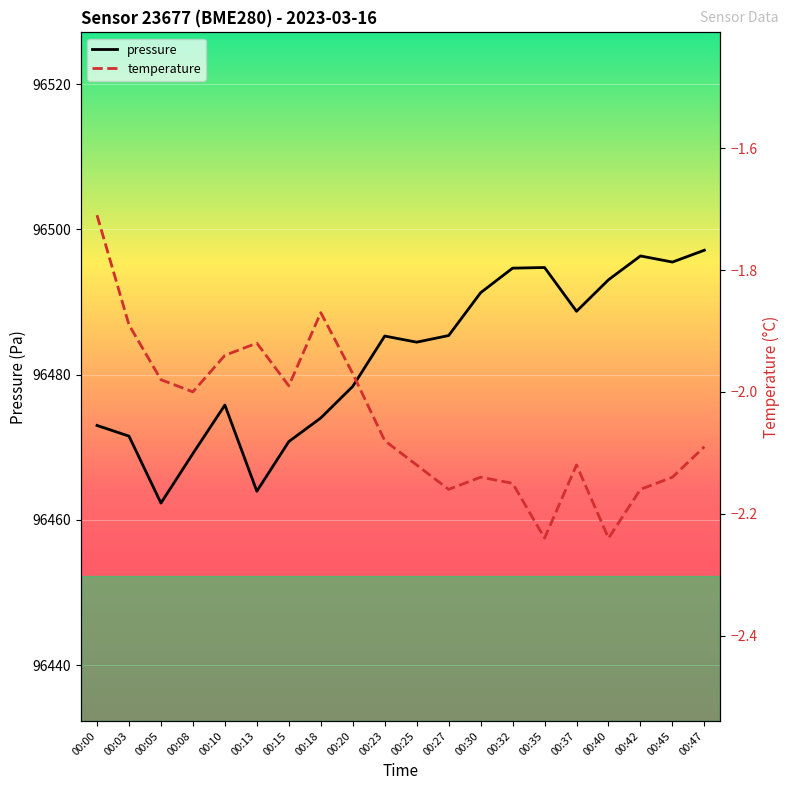

What is the approximate value of pressure at 00:37?

96488.7